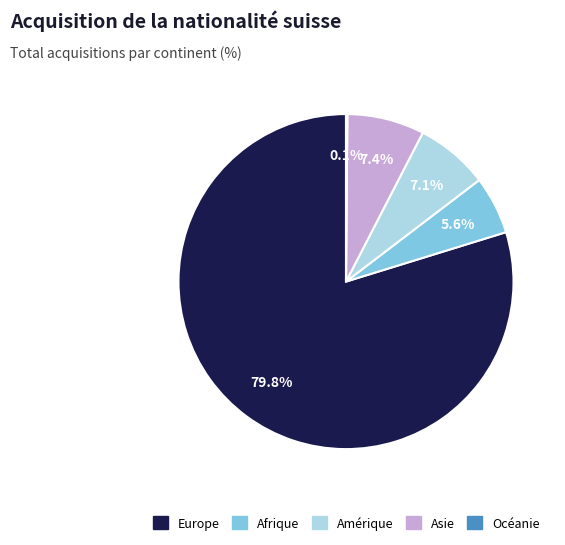

What percentage is NOT represented by Afrique?

94.4%